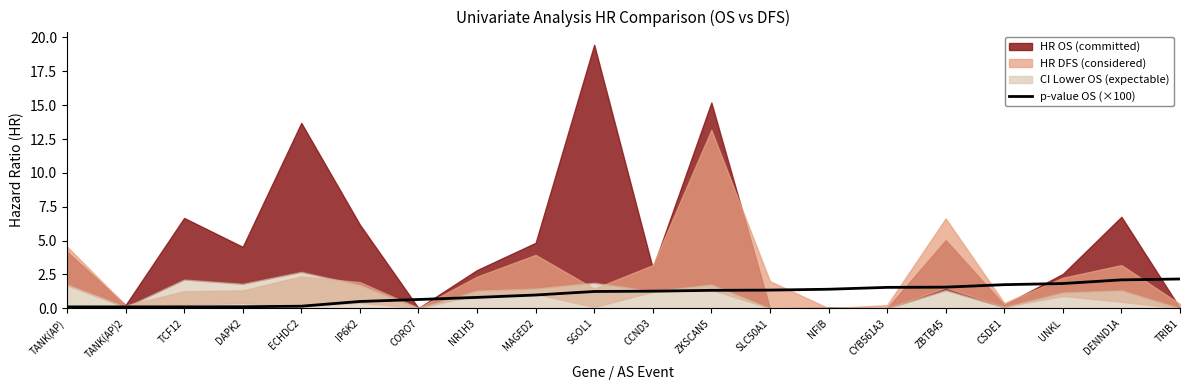

What is the smallest value displayed?

0.1